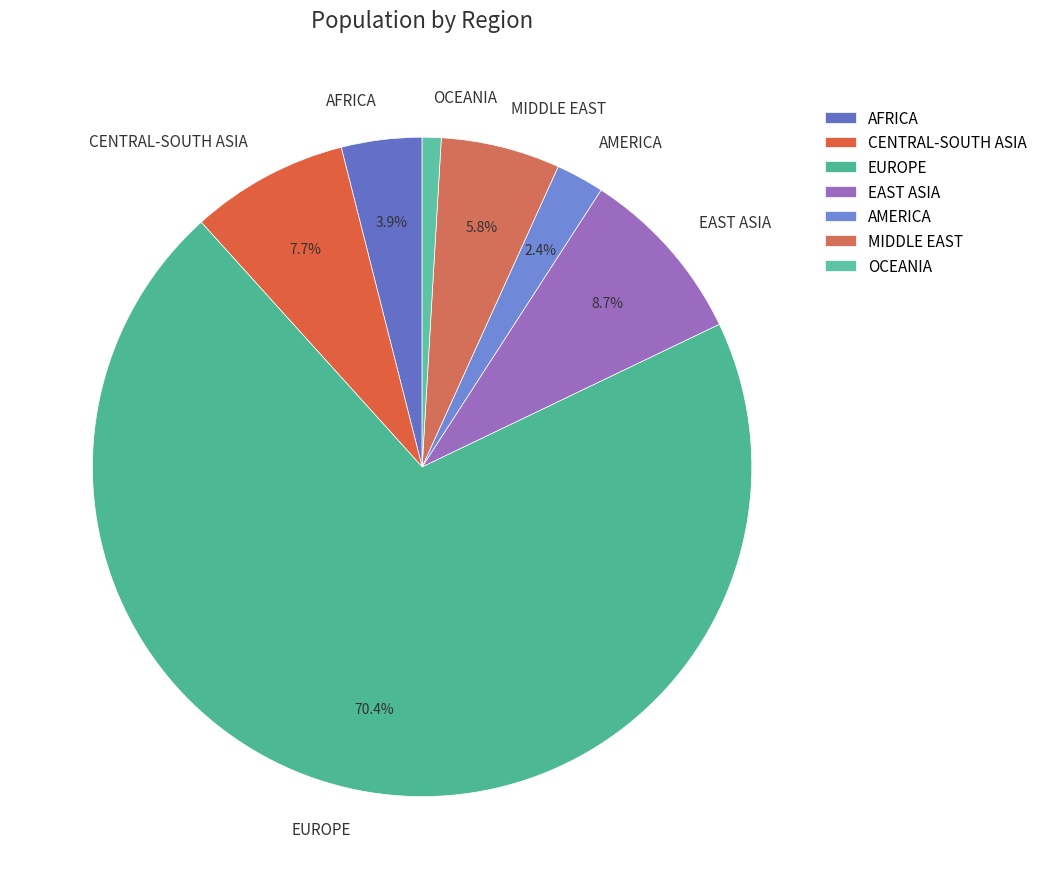

Which category has the biggest portion of the pie?

EUROPE